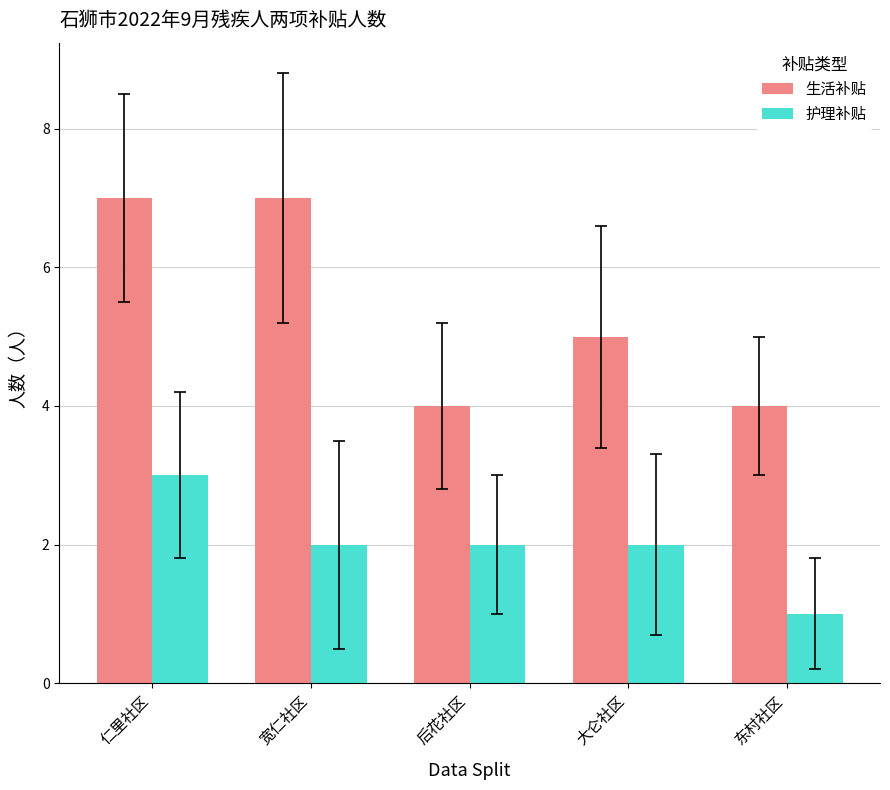

What are all the series names shown in the legend?

生活补贴, 护理补贴